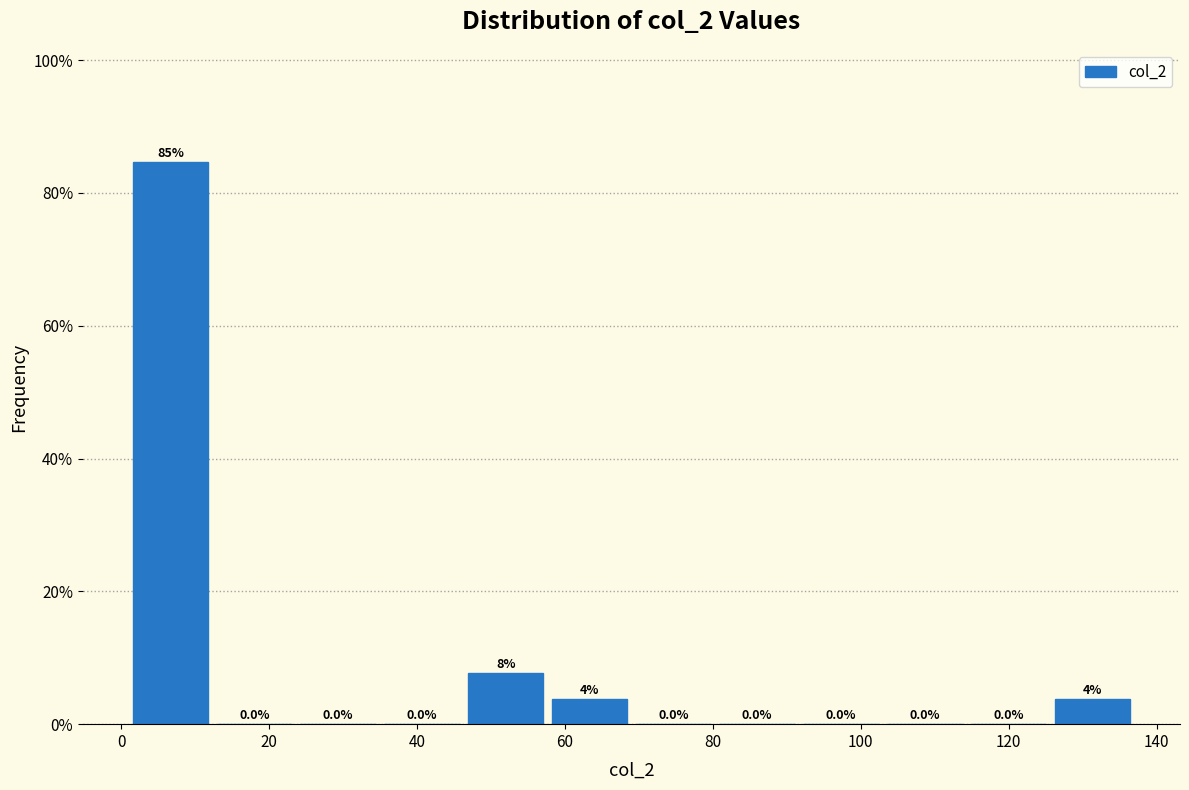

Which range on the x-axis has the tallest bar?

2 to 12